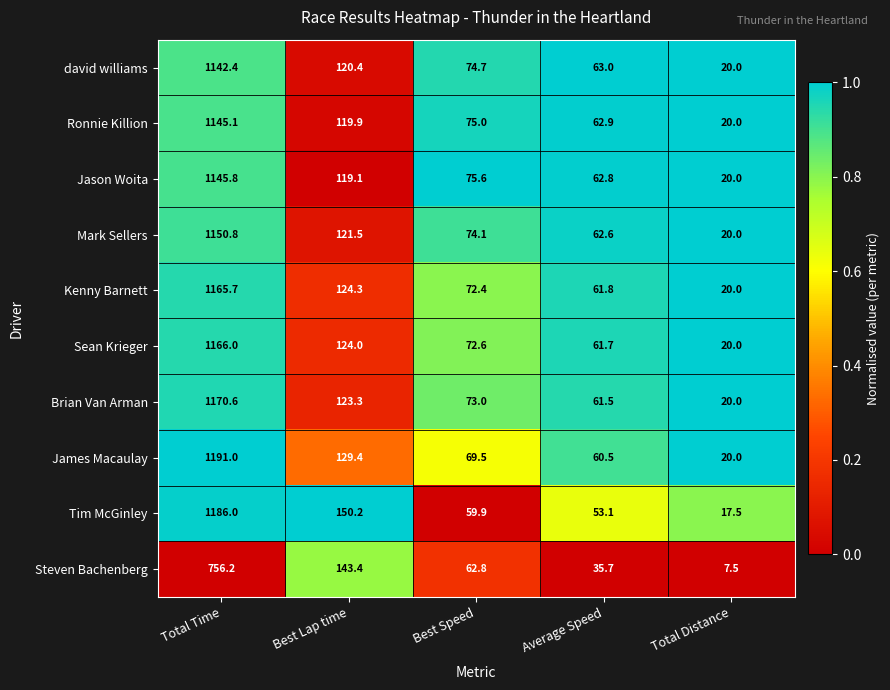

Where is Tim McGinley nearest to the value 601?

Best Lap time